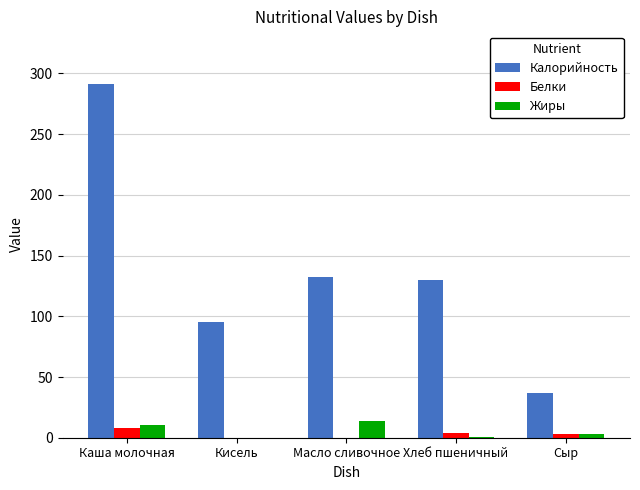

Read the Калорийность value at Кисель.

95.0